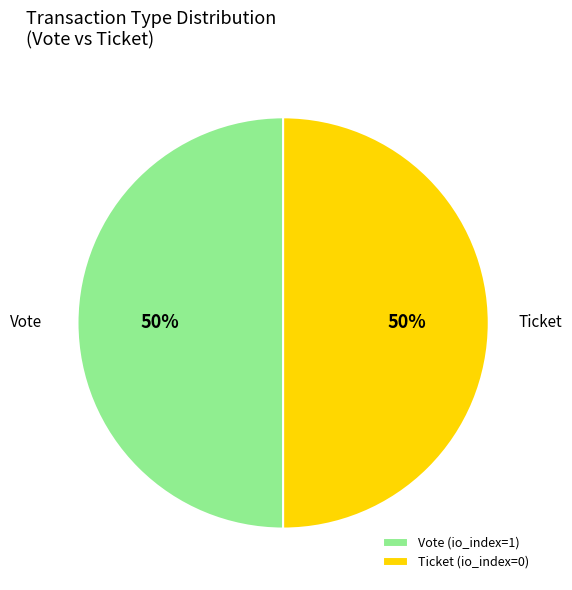

The Vote (io_index=1) slice represents 39% of the pie. True or false?

False